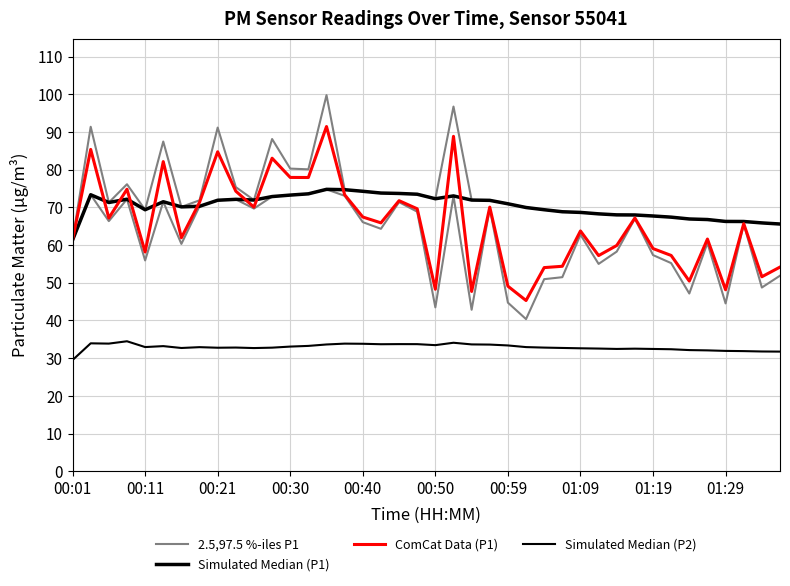

Count the number of data series in this chart.

4